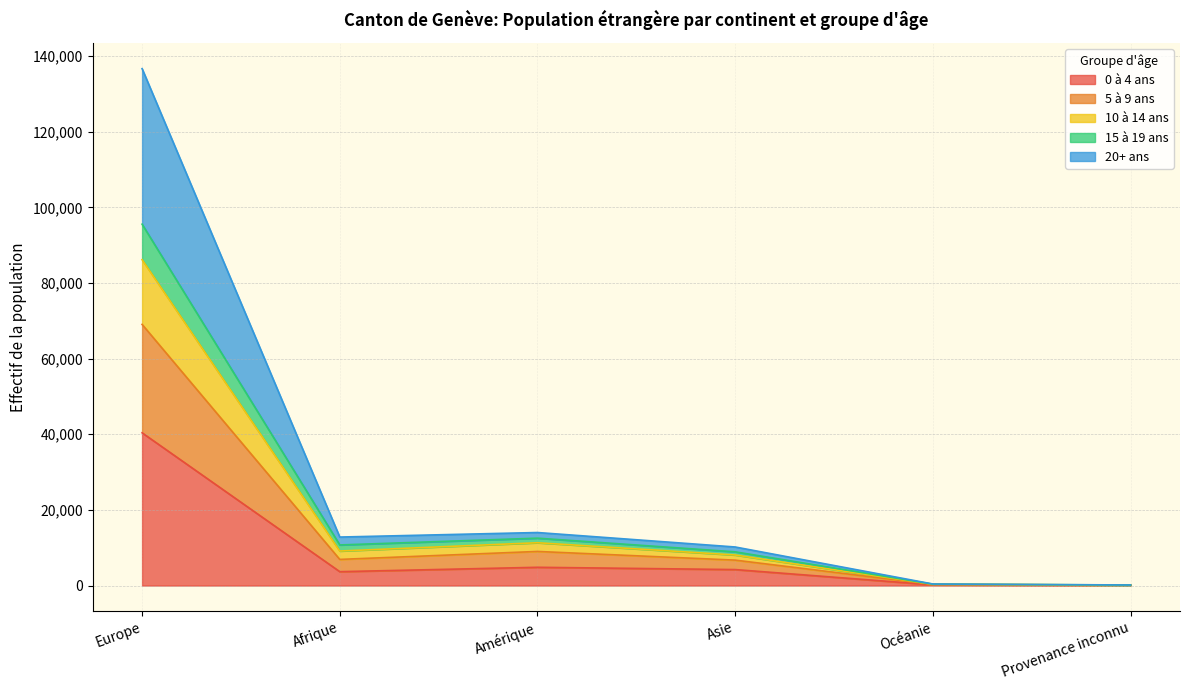

How many data points in 0 à 4 ans are less than 4220?

3